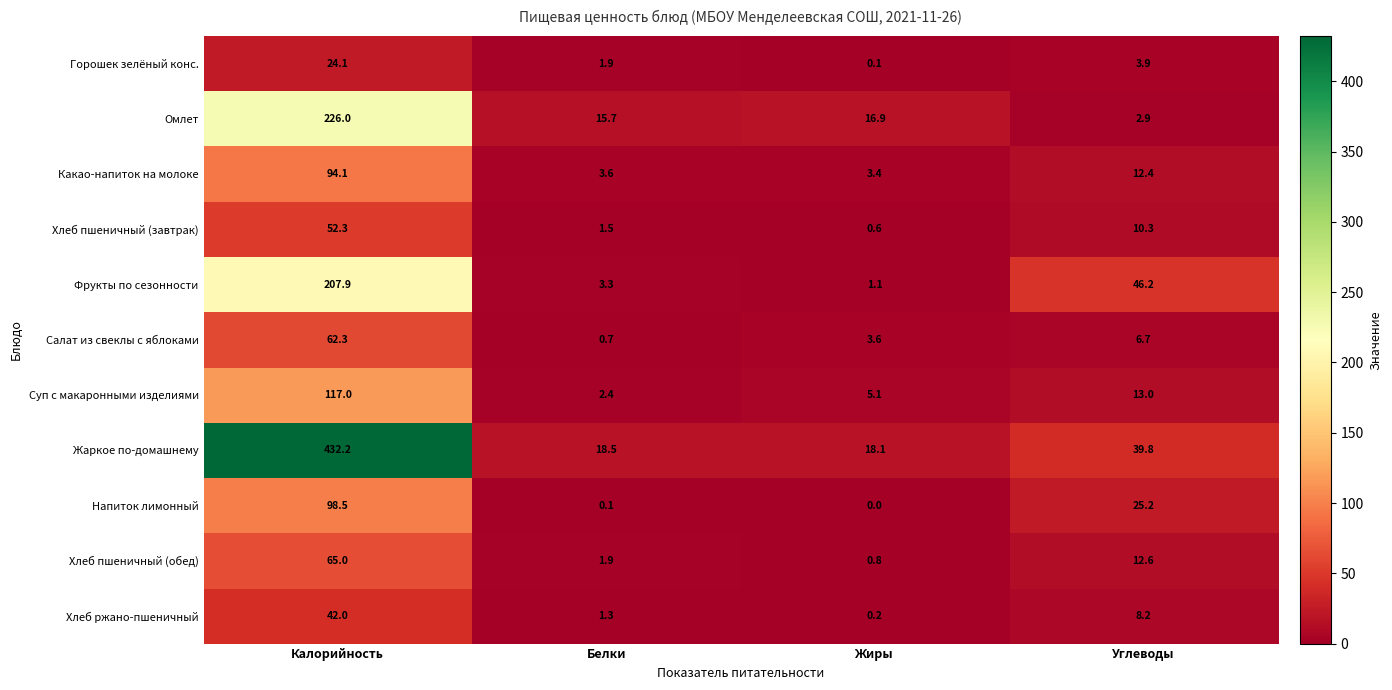

Which series has the widest spread of values?

Жаркое по-домашнему